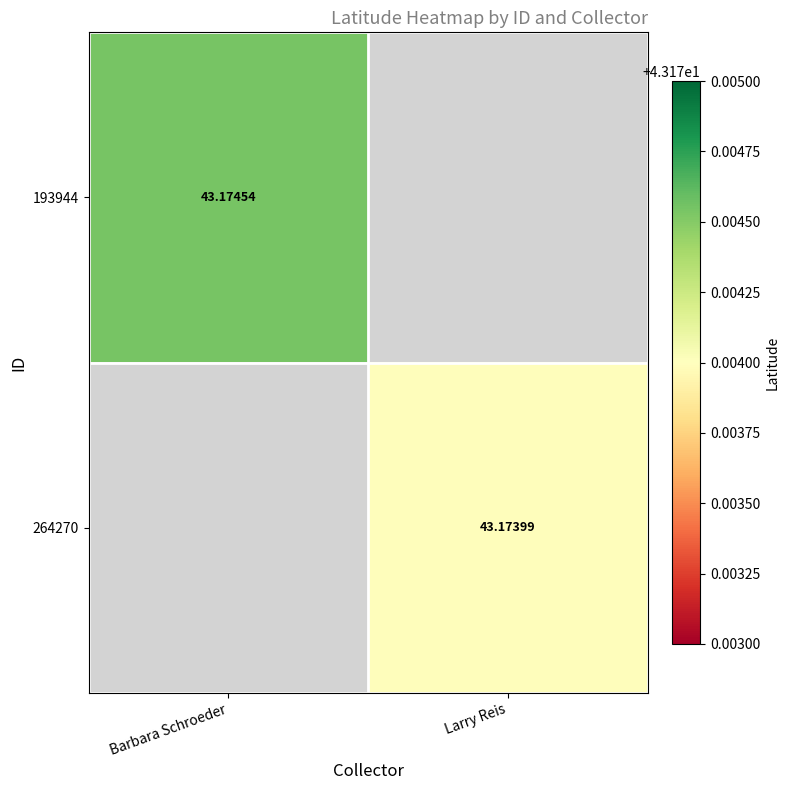

Is it true that 193944 equals 19.3 at Barbara Schroeder?

False